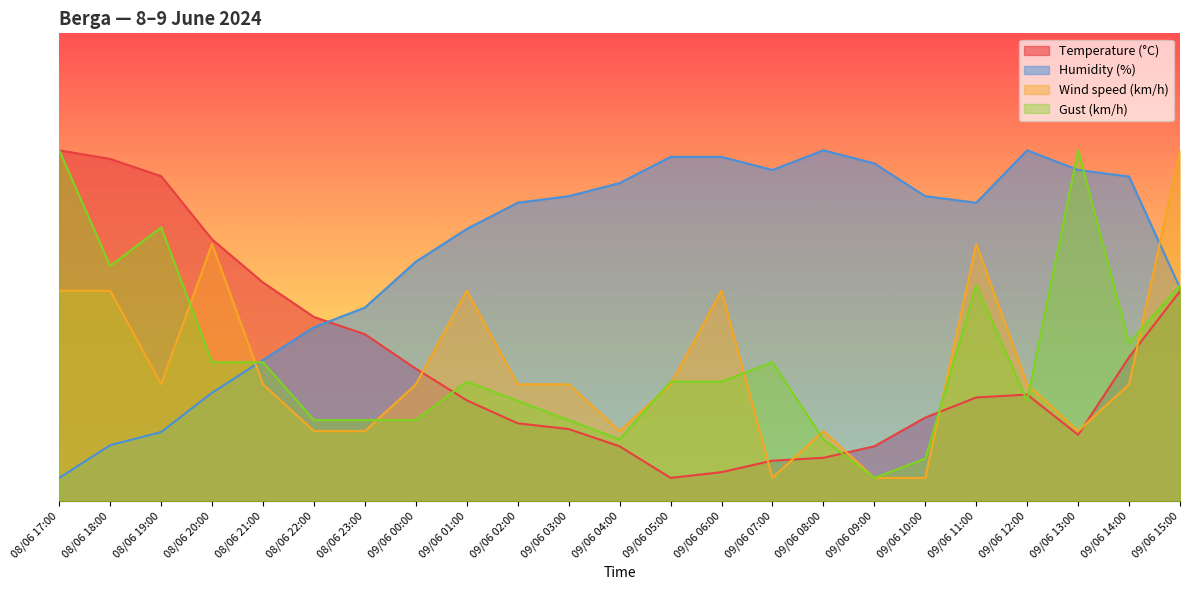

Reading left to right, extract all data points from this chart.

Temperature (°C): 08/06 17:00=75.0	08/06 18:00=73.2	08/06 19:00=69.5	08/06 20:00=56.0	08/06 21:00=46.8	08/06 22:00=39.4	08/06 23:00=35.7	09/06 00:00=28.3	09/06 01:00=21.6	09/06 02:00=16.7	09/06 03:00=15.4	09/06 04:00=11.8	09/06 05:00=5.0	09/06 06:00=6.2	09/06 07:00=8.7	09/06 08:00=9.3	09/06 09:00=11.8	09/06 10:00=17.9	09/06 11:00=22.2	09/06 12:00=22.8	09/06 13:00=14.2	09/06 14:00=30.8	09/06 15:00=44.9
Humidity (%): 08/06 17:00=5.0	08/06 18:00=12.0	08/06 19:00=14.8	08/06 20:00=23.2	08/06 21:00=30.2	08/06 22:00=37.2	08/06 23:00=41.4	09/06 00:00=51.2	09/06 01:00=58.2	09/06 02:00=63.8	09/06 03:00=65.2	09/06 04:00=68.0	09/06 05:00=73.6	09/06 06:00=73.6	09/06 07:00=70.8	09/06 08:00=75.0	09/06 09:00=72.2	09/06 10:00=65.2	09/06 11:00=63.8	09/06 12:00=75.0	09/06 13:00=70.8	09/06 14:00=69.4	09/06 15:00=45.6
Wind speed (km/h): 08/06 17:00=45.0	08/06 18:00=45.0	08/06 19:00=25.0	08/06 20:00=55.0	08/06 21:00=25.0	08/06 22:00=15.0	08/06 23:00=15.0	09/06 00:00=25.0	09/06 01:00=45.0	09/06 02:00=25.0	09/06 03:00=25.0	09/06 04:00=15.0	09/06 05:00=25.0	09/06 06:00=45.0	09/06 07:00=5.0	09/06 08:00=15.0	09/06 09:00=5.0	09/06 10:00=5.0	09/06 11:00=55.0	09/06 12:00=25.0	09/06 13:00=15.0	09/06 14:00=25.0	09/06 15:00=75.0
Gust (km/h): 08/06 17:00=75.0	08/06 18:00=50.3	08/06 19:00=58.5	08/06 20:00=29.7	08/06 21:00=29.7	08/06 22:00=17.4	08/06 23:00=17.4	09/06 00:00=17.4	09/06 01:00=25.6	09/06 02:00=21.5	09/06 03:00=17.4	09/06 04:00=13.2	09/06 05:00=25.6	09/06 06:00=25.6	09/06 07:00=29.7	09/06 08:00=13.2	09/06 09:00=5.0	09/06 10:00=9.1	09/06 11:00=46.2	09/06 12:00=21.5	09/06 13:00=75.0	09/06 14:00=33.8	09/06 15:00=46.2